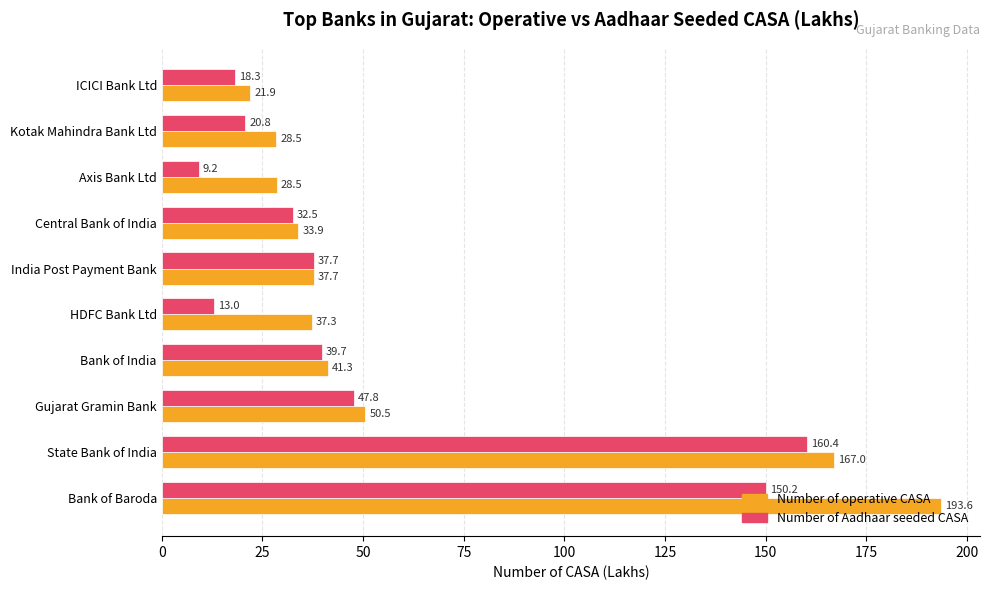

What is the maximum value for Number of operative CASA?

193.6